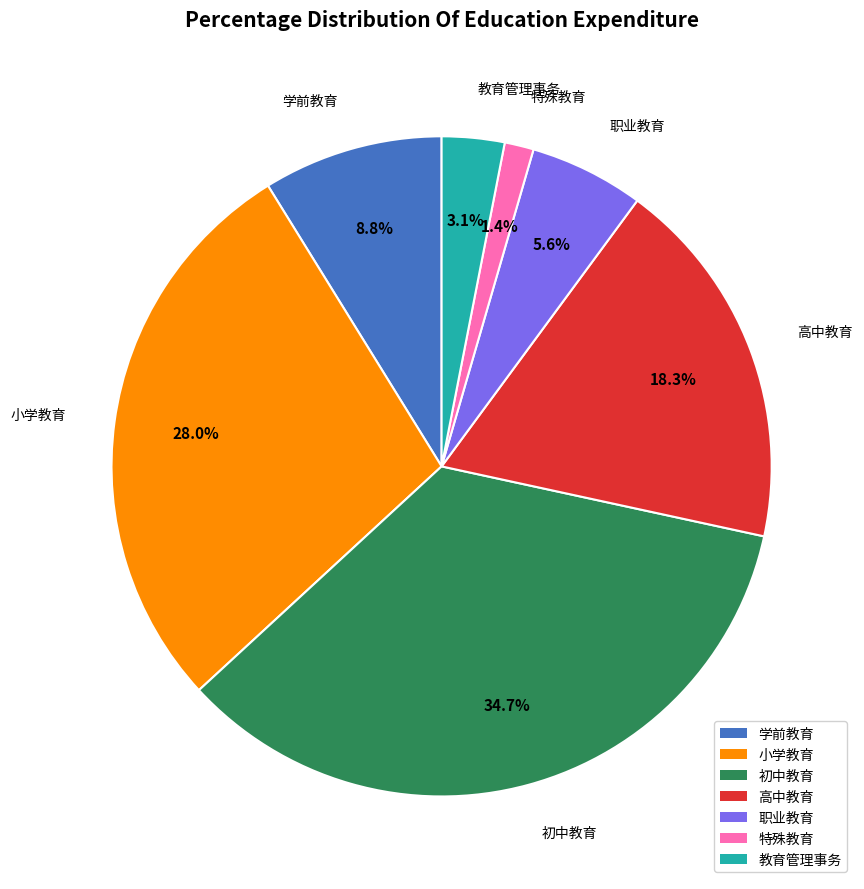

Rank the categories by value from lowest to highest.

特殊教育, 教育管理事务, 职业教育, 学前教育, 高中教育, 小学教育, 初中教育